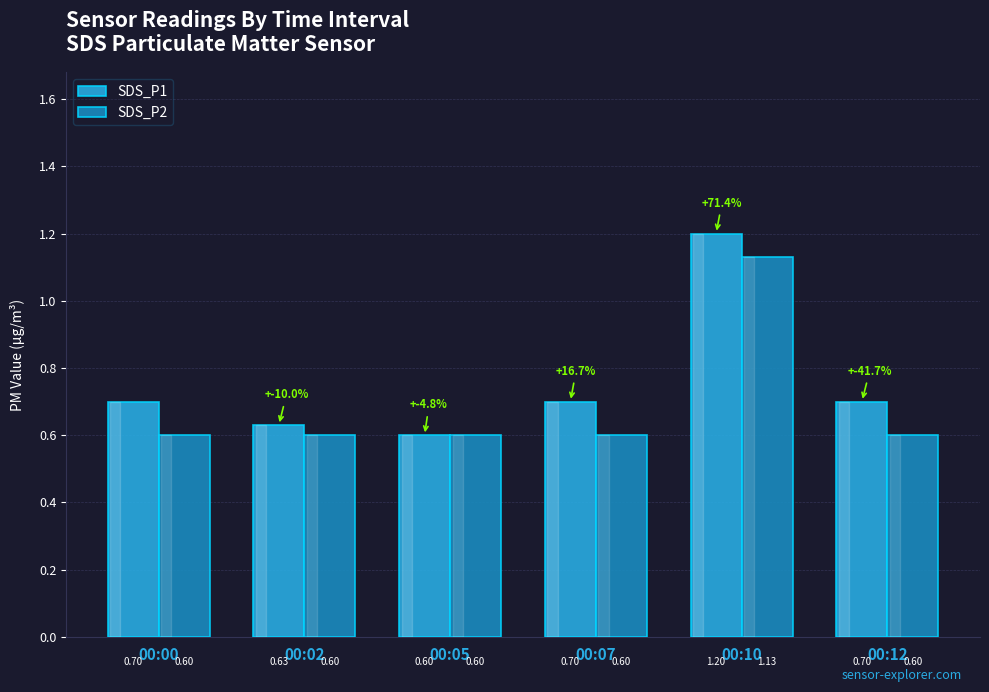

Rank the series by their maximum value, from highest to lowest.

SDS_P1, SDS_P2